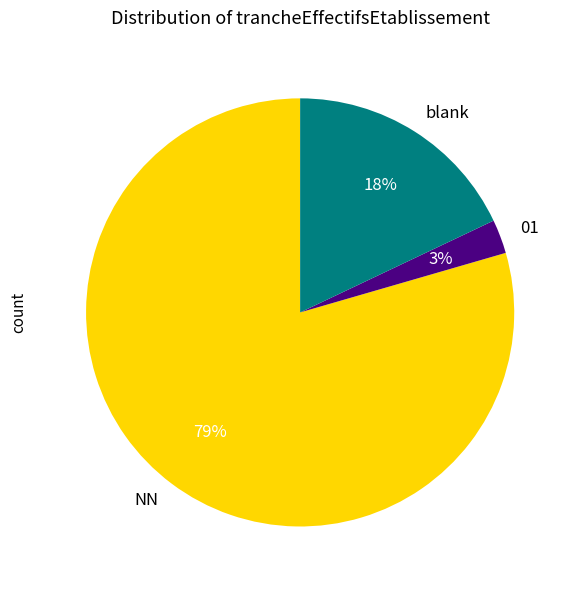

Do blank and NN together represent more than half of the pie?

Yes